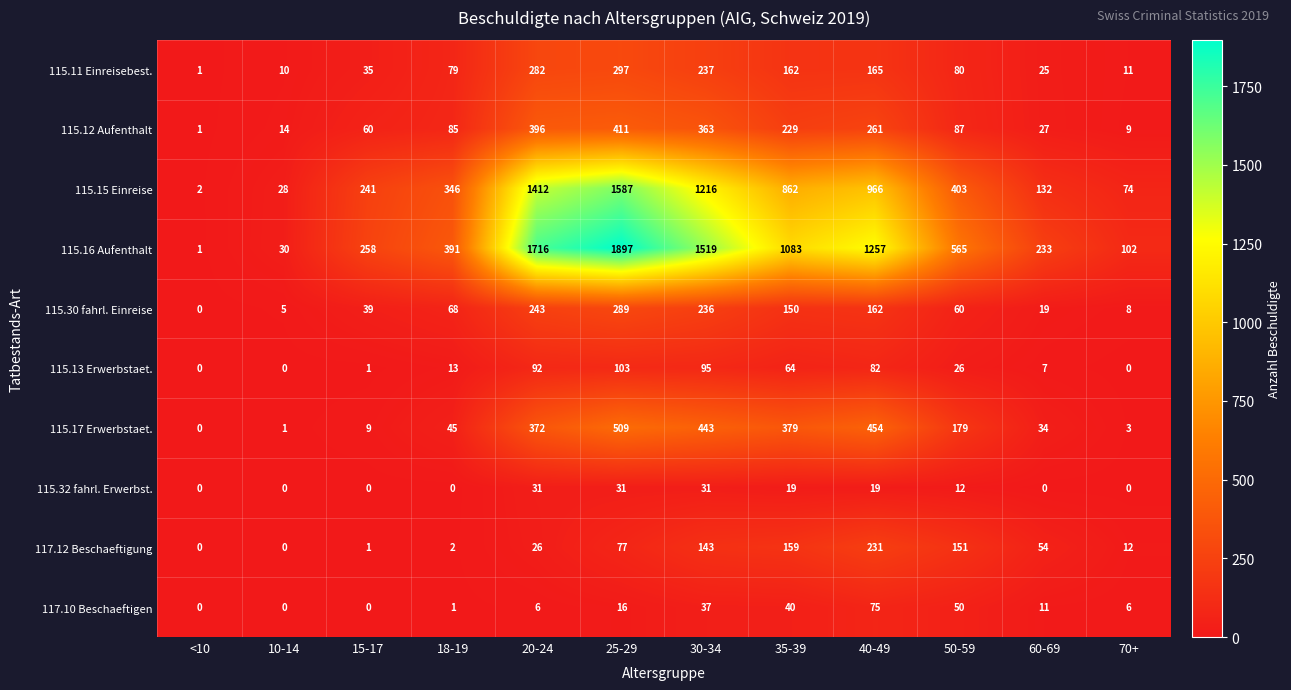

Which series has the largest total across all categories?

115.16 Aufenthalt